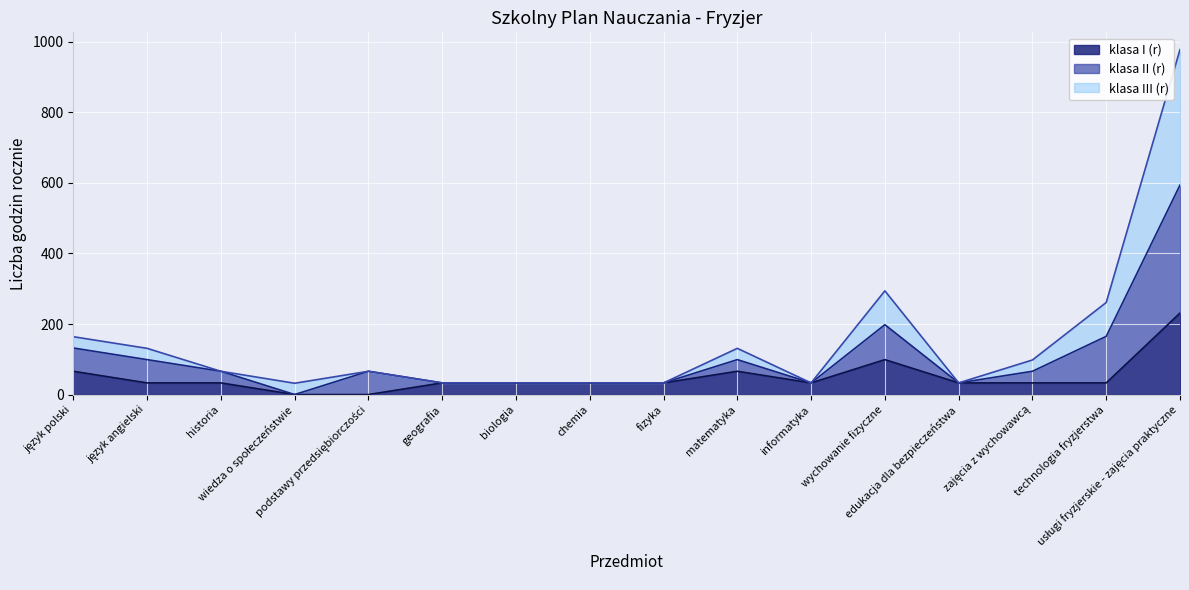

Rank the series by their maximum value, from highest to lowest.

klasa III (r), klasa II (r), klasa I (r)